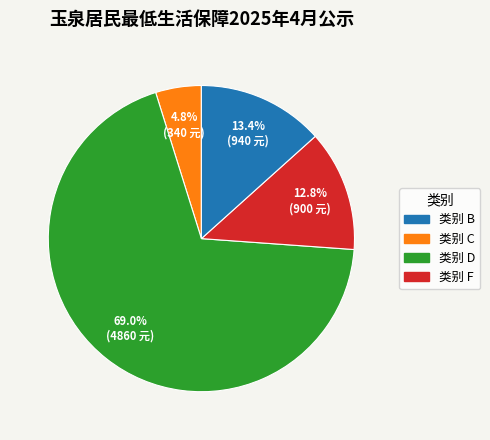

Does any single category account for the majority?

Yes